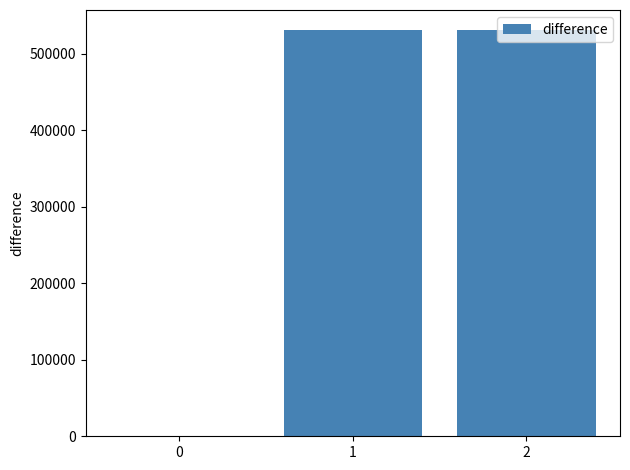

Reading left to right, what are all the values shown in this chart?

0=0	1=530974	2=530974